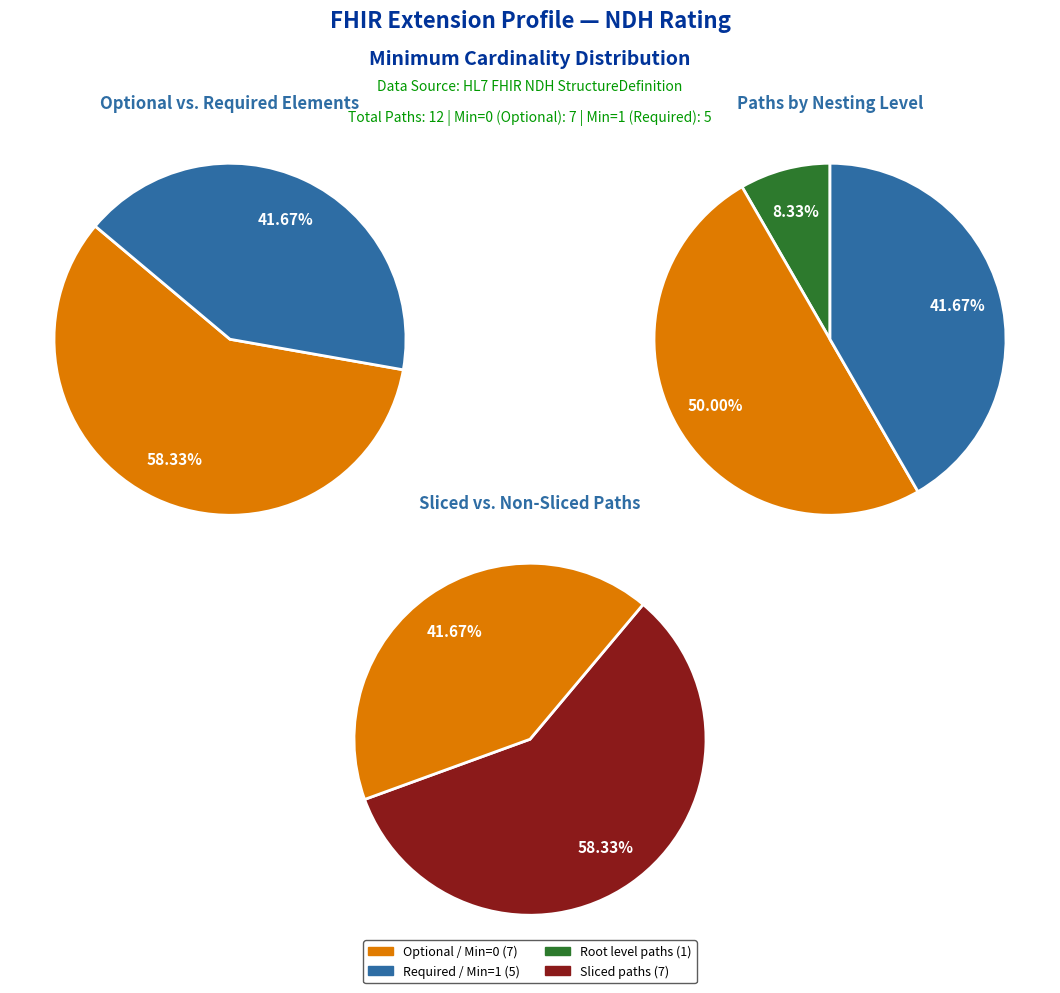

True or false: Extension.extension:ratingType.id accounts for 11% of the total.

False